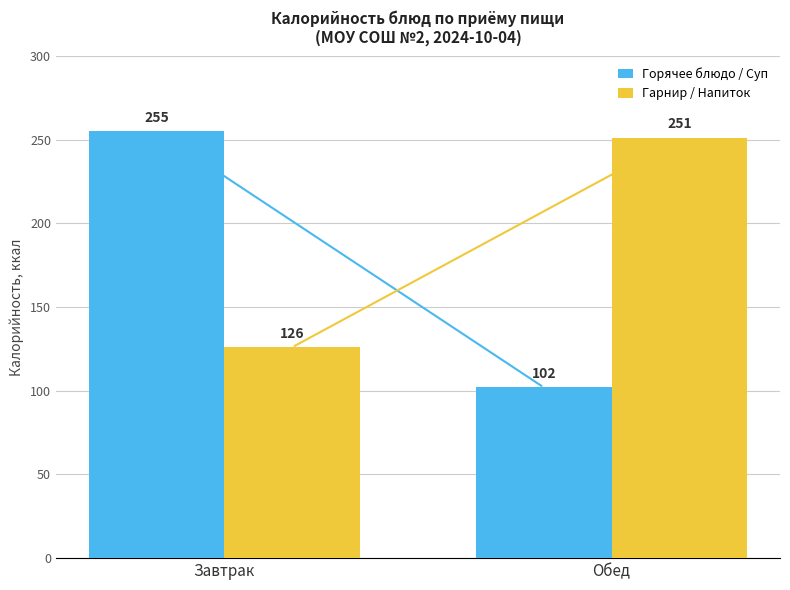

How many bars are there in total?

4